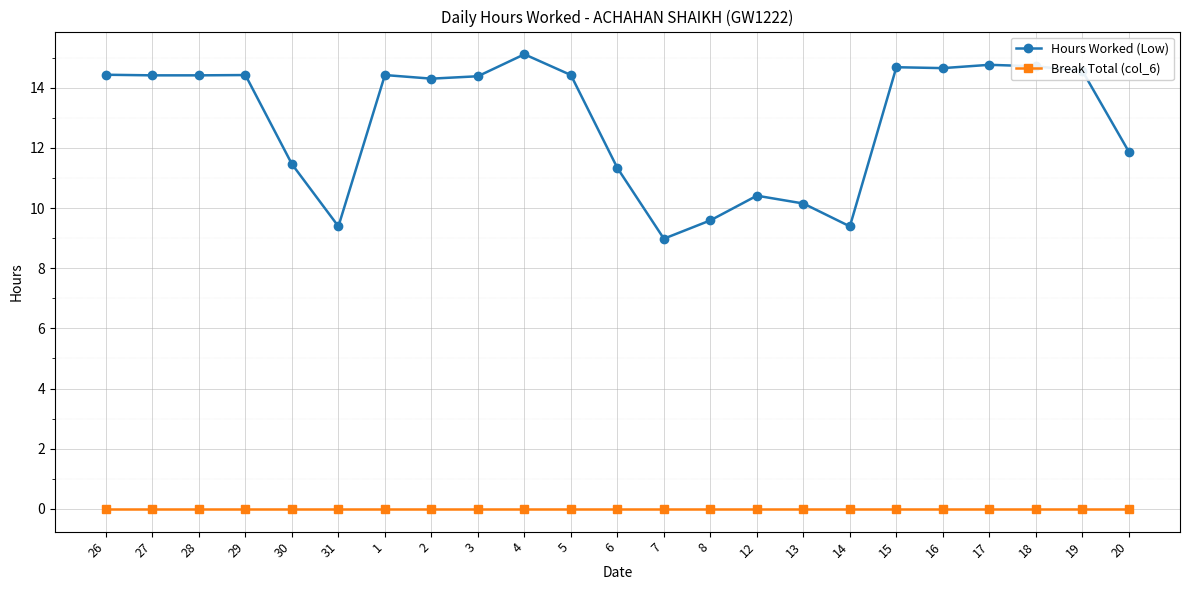

What is the label of the 9th point from the right?

12